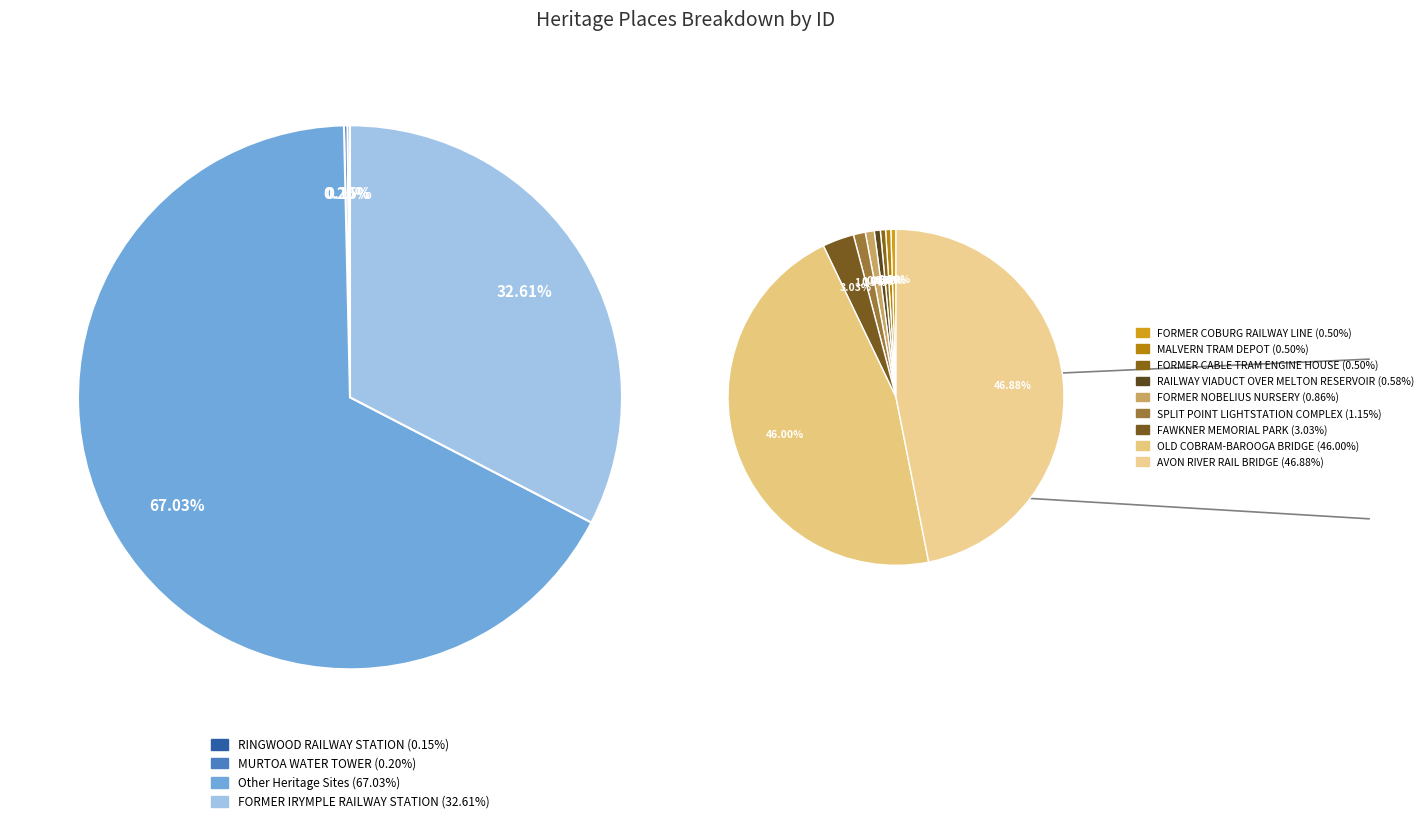

Is it true that FORMER CABLE TRAM ENGINE HOUSE is 0% of the pie?

True